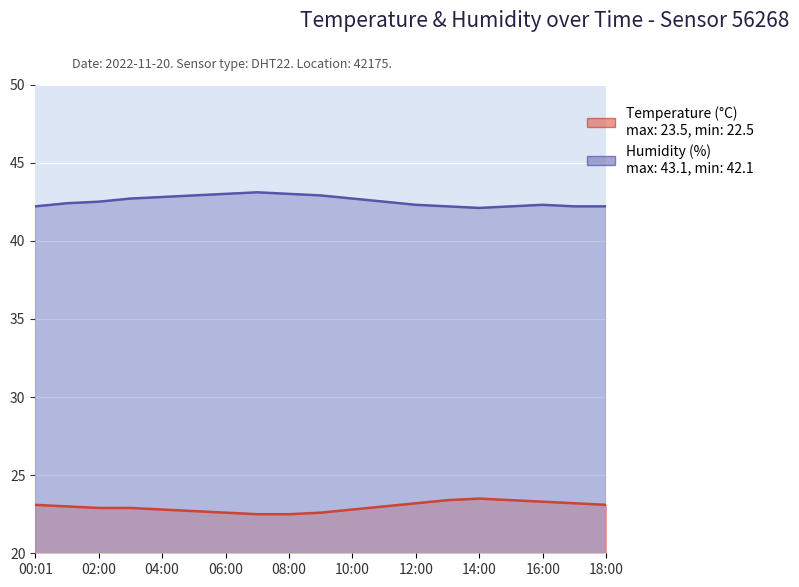

How many lines are shown in the chart?

2